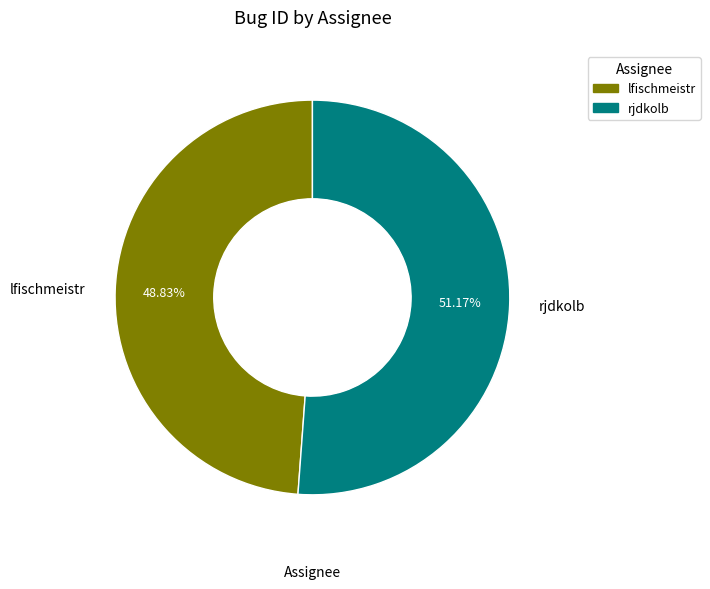

Is it true that lfischmeistr is 49% of the pie?

True